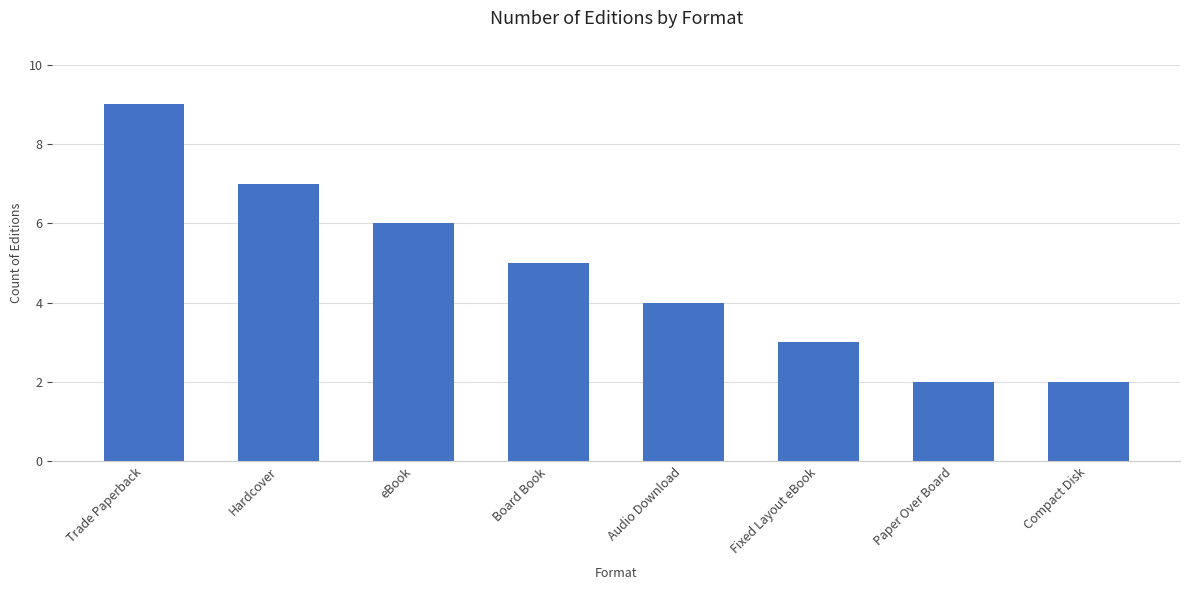

What is the change in value from eBook to Audio Download?

-2